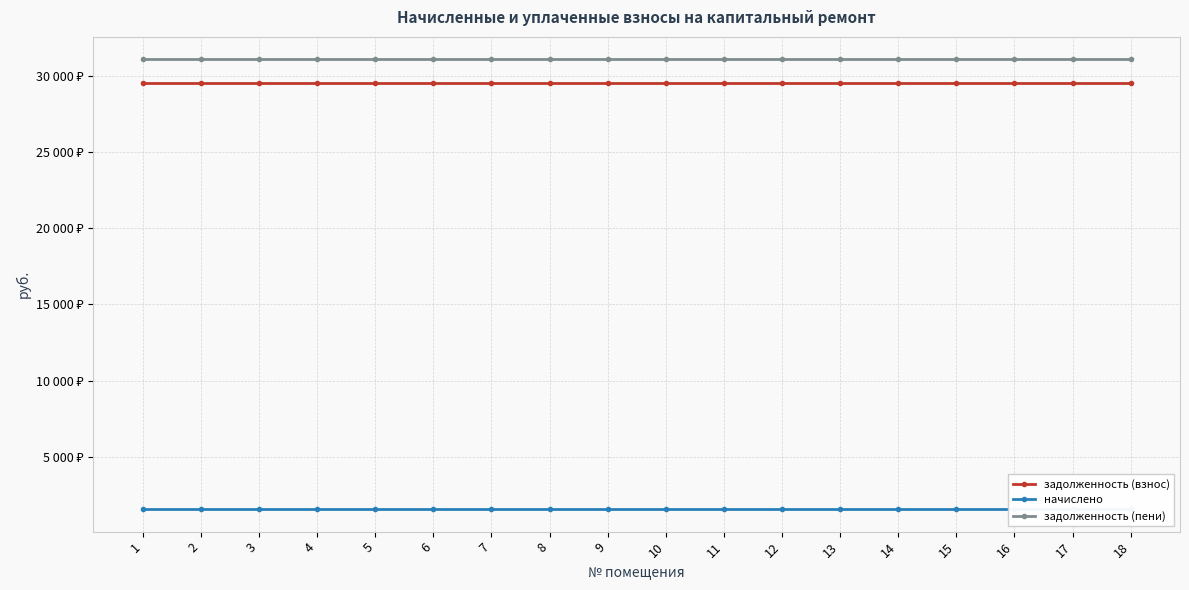

Does the chart display data point markers on the line(s)?

Yes